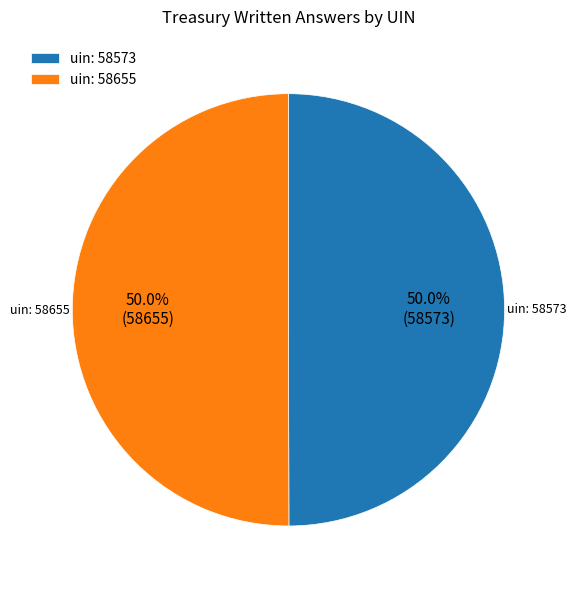

What is the ratio of the value at uin: 58655 to the value at uin: 58573?

1.0